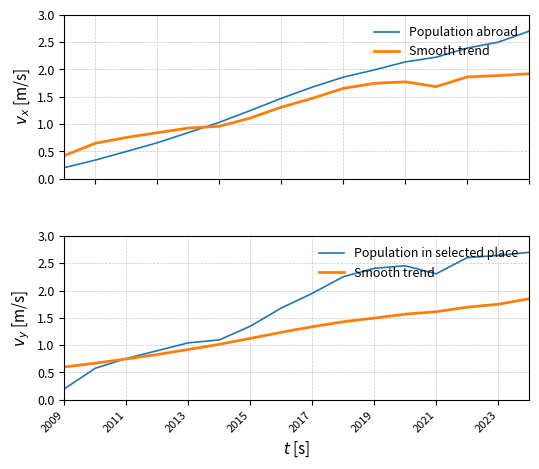

What is the lowest value of the Smooth trend series?

0.6